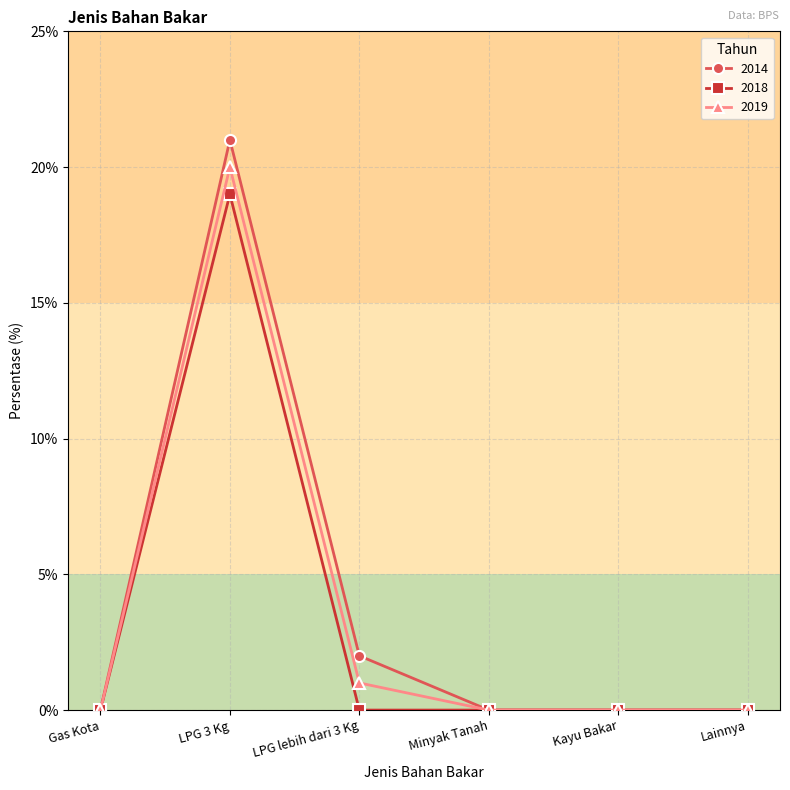

What is the label of the 1st point from the left?

Gas Kota